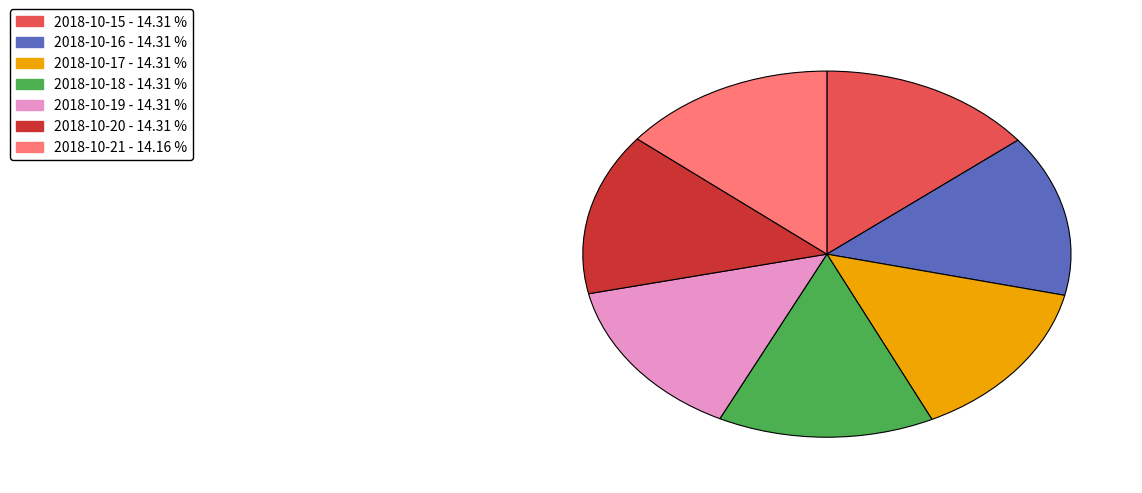

How many slices are in this pie chart?

7